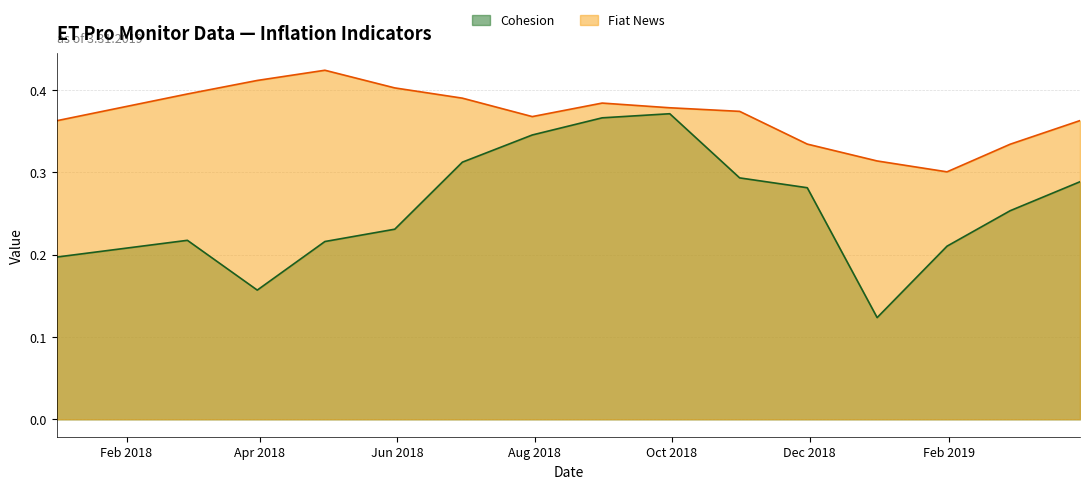

What is the difference between the highest and lowest values at 2018-04-30?

0.2